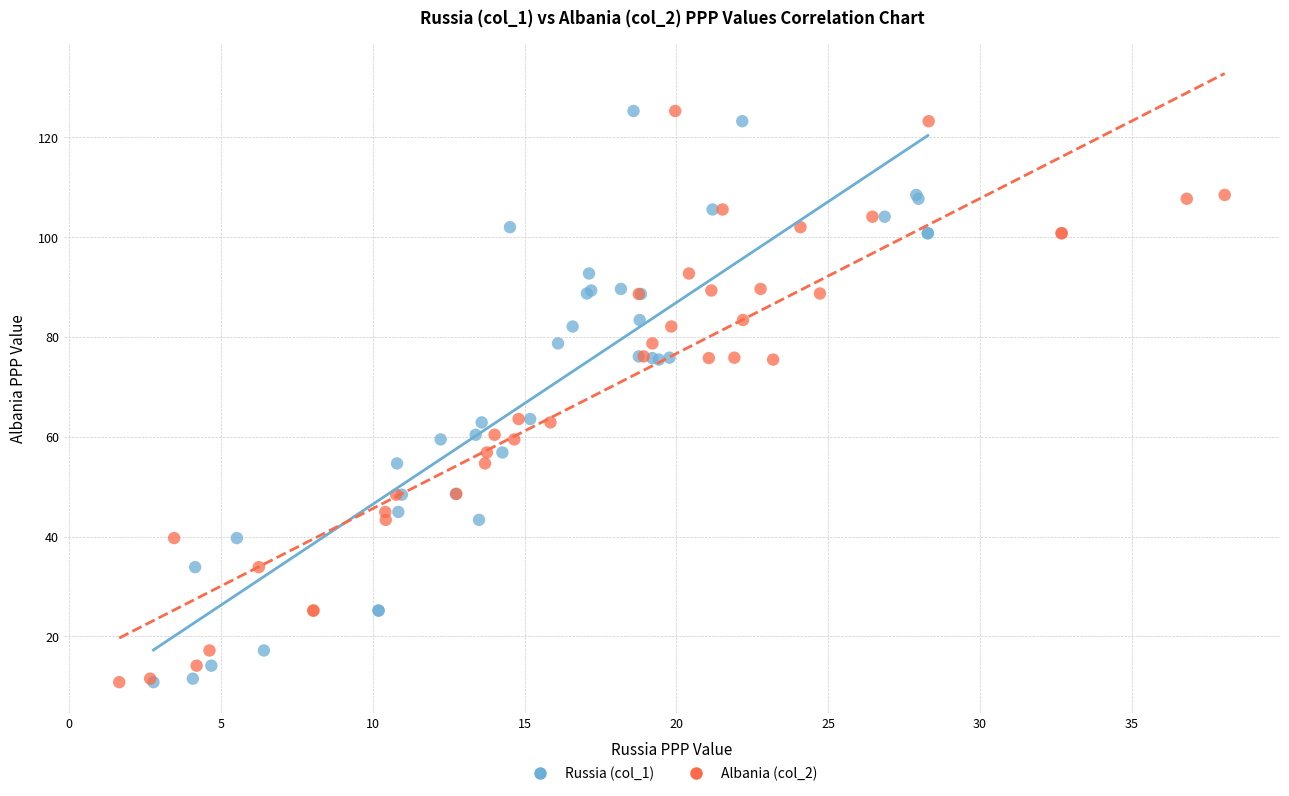

What are all the series names shown in the legend?

Russia (col_1), Albania (col_2)